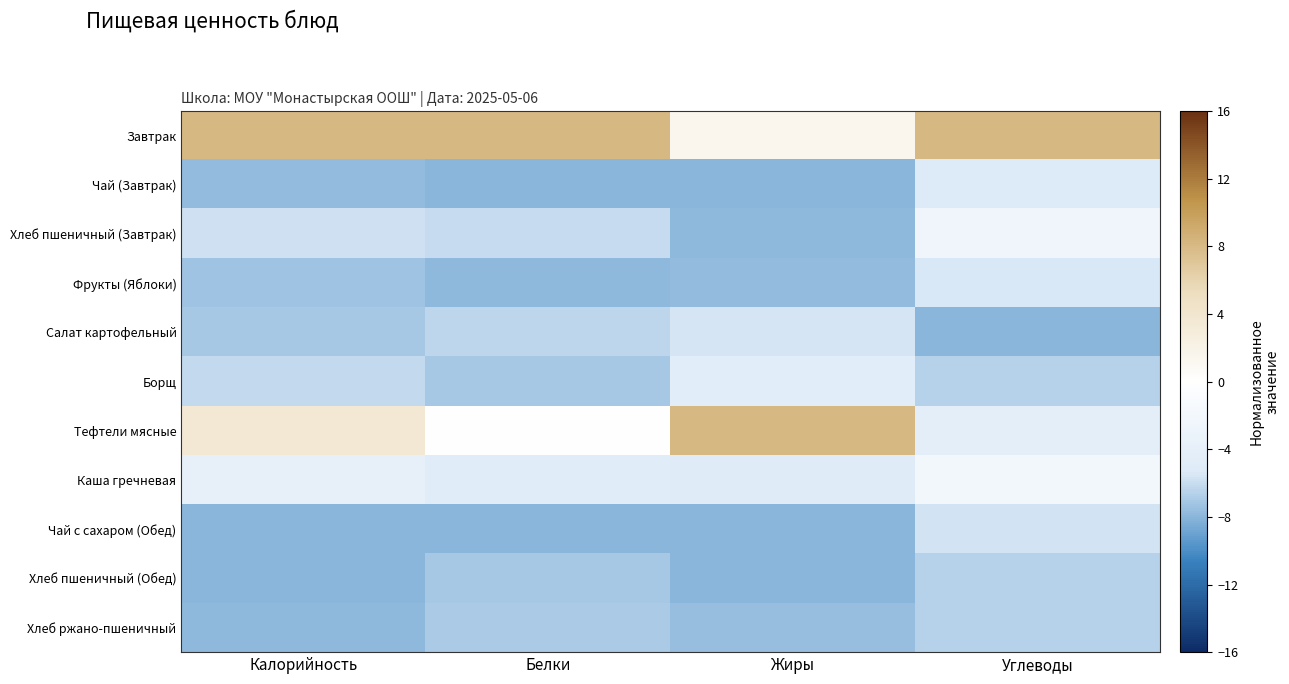

What is the greatest value displayed?

8.0